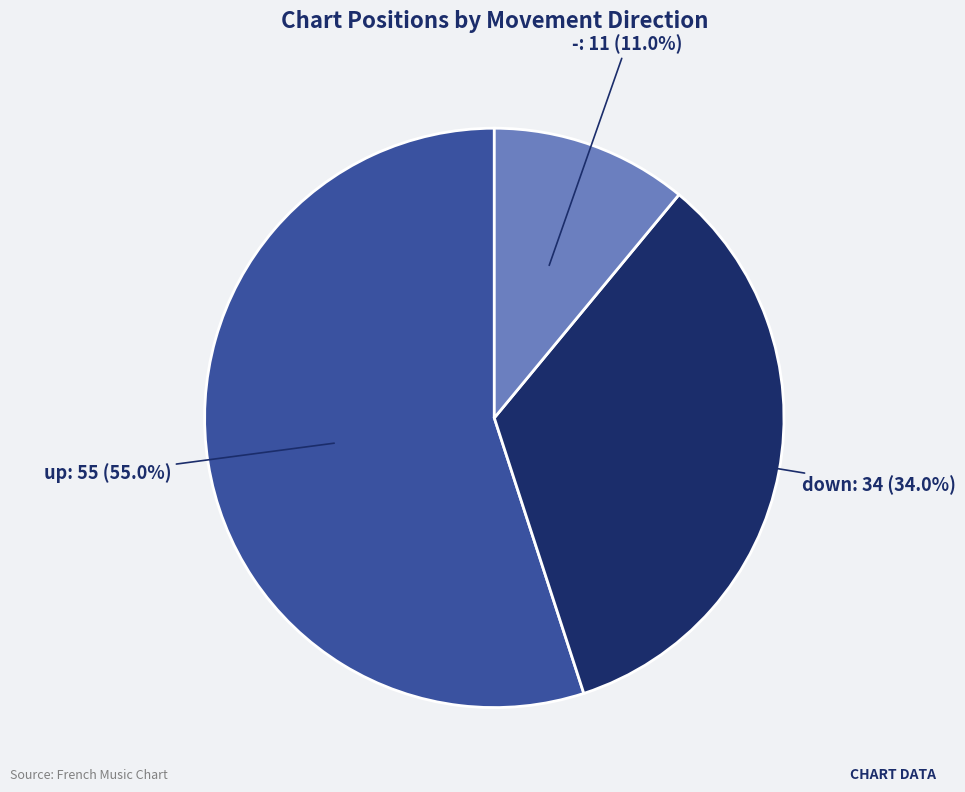

To the nearest percent, what is the difference between the - and down slice percentages?

23%